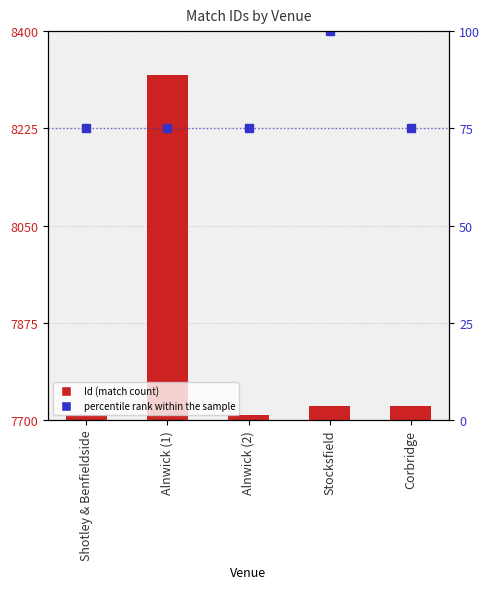

How many values are below 7725?

2